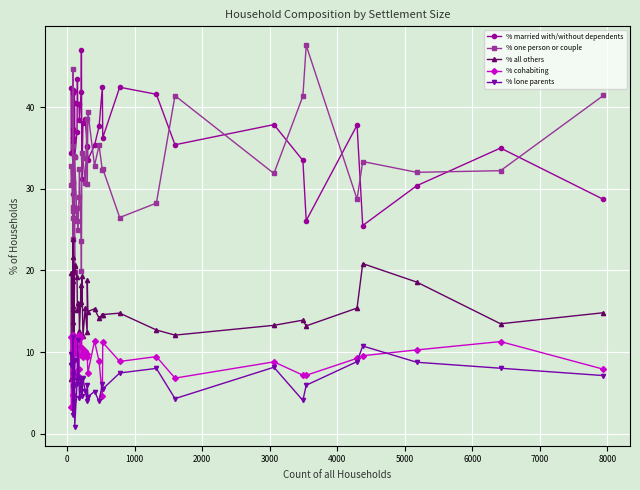

True or false: % married with/without dependents has more than 2 points higher than both neighbors.

True